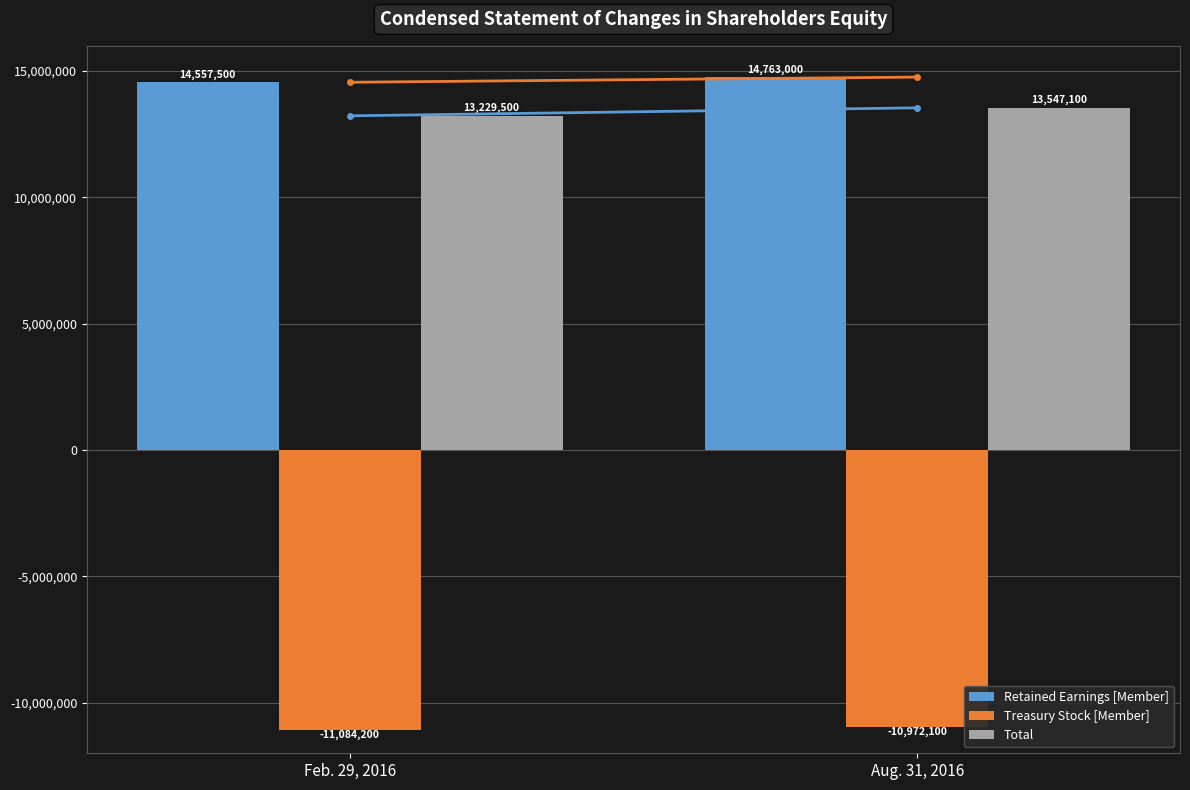

At how many categories does at least one series exceed 3572383?

2